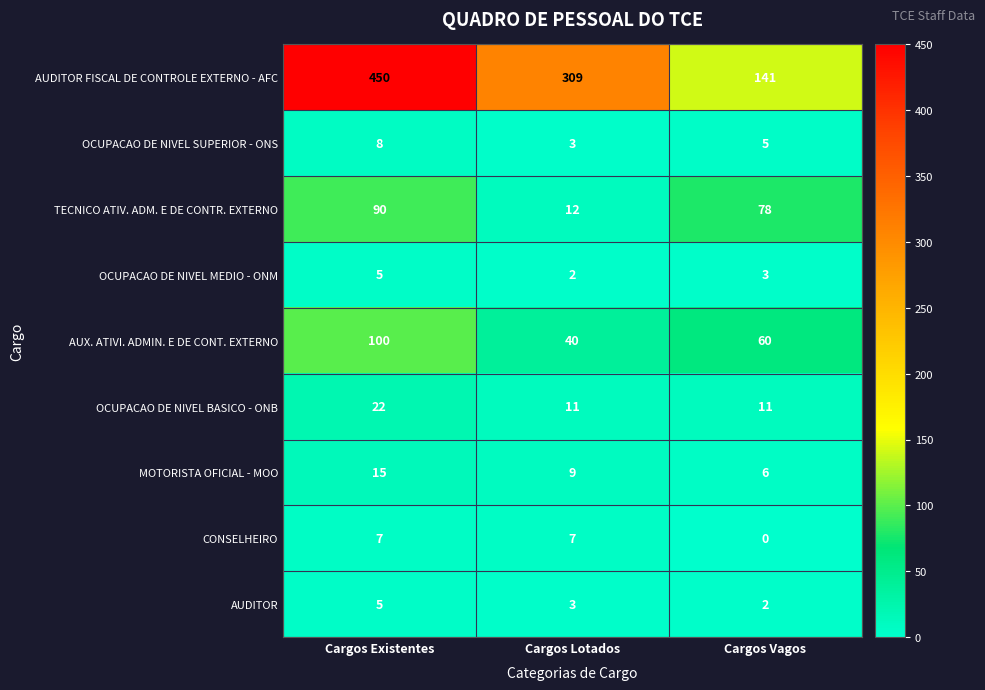

True or false: OCUPACAO DE NIVEL MEDIO - ONM has a value of 5 at Cargos Existentes.

True